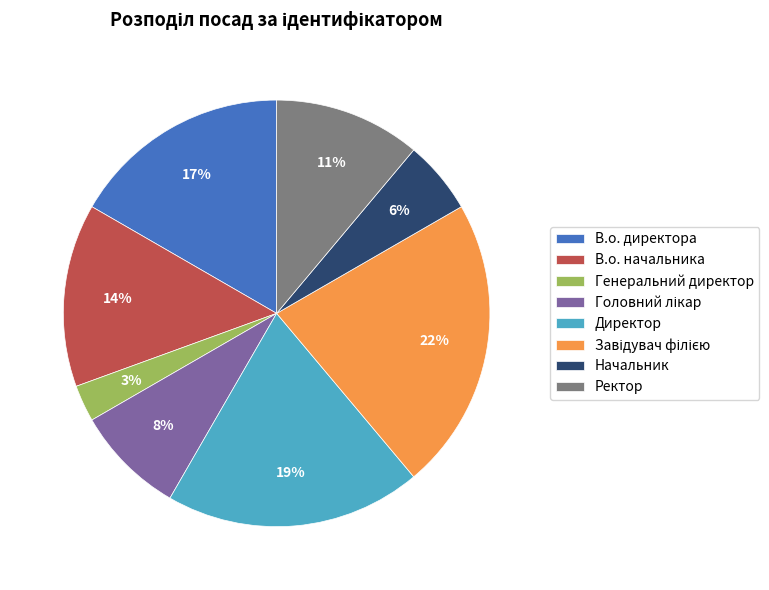

Approximately how many times larger is the value at Директор compared to В.о. начальника?

1.4